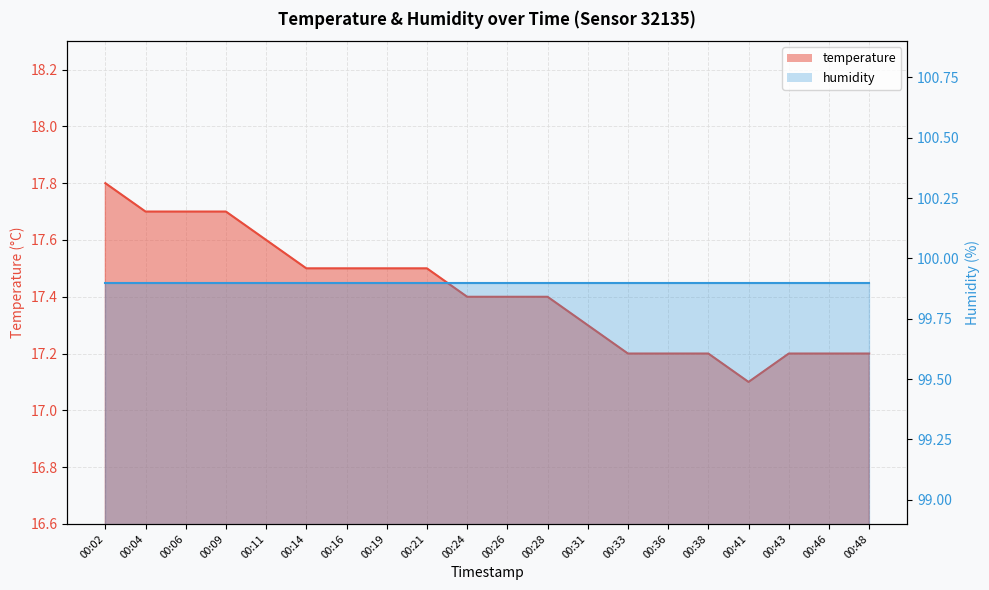

What is the difference between the maximum and second lowest values?

0.6